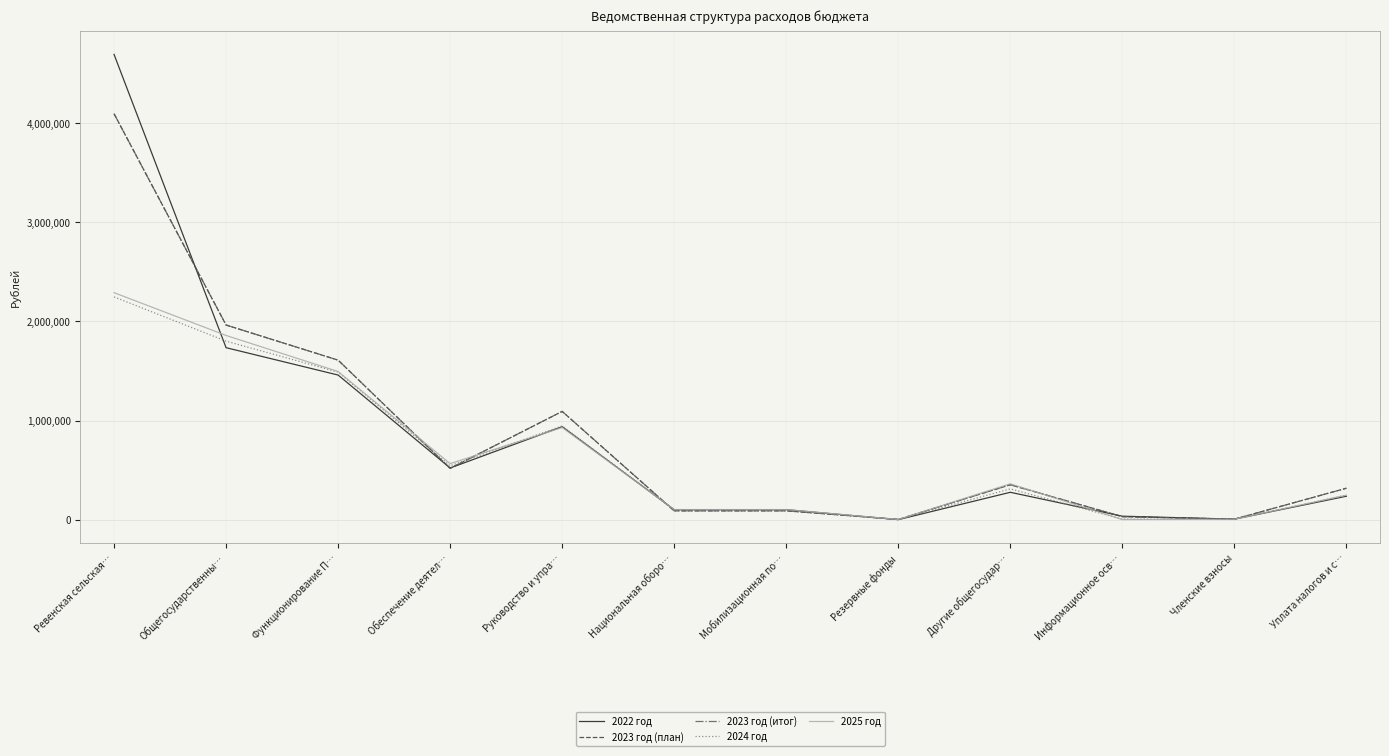

Where is 2024 год nearest to the value 1124337?

Руководство и упра…